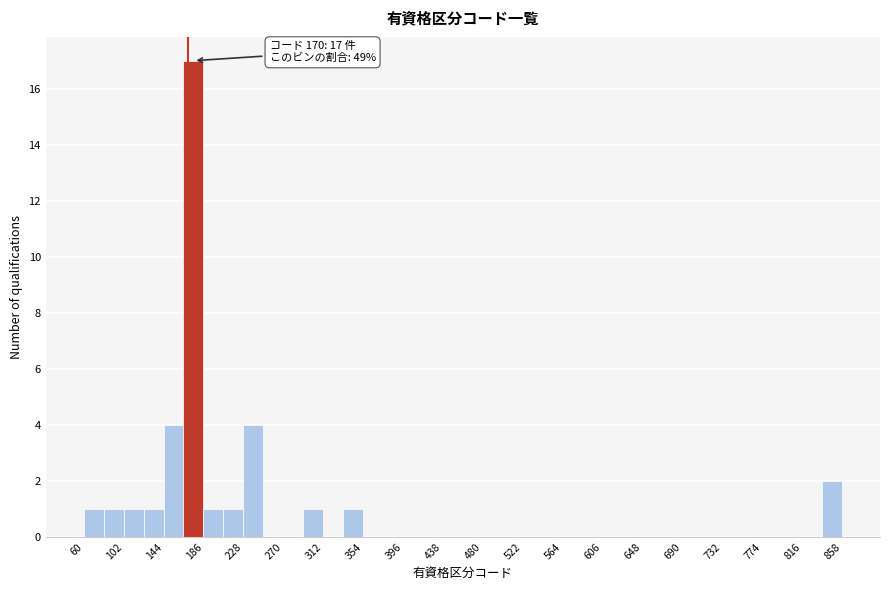

Over which range of the x-axis is the bar tallest?

165 to 186